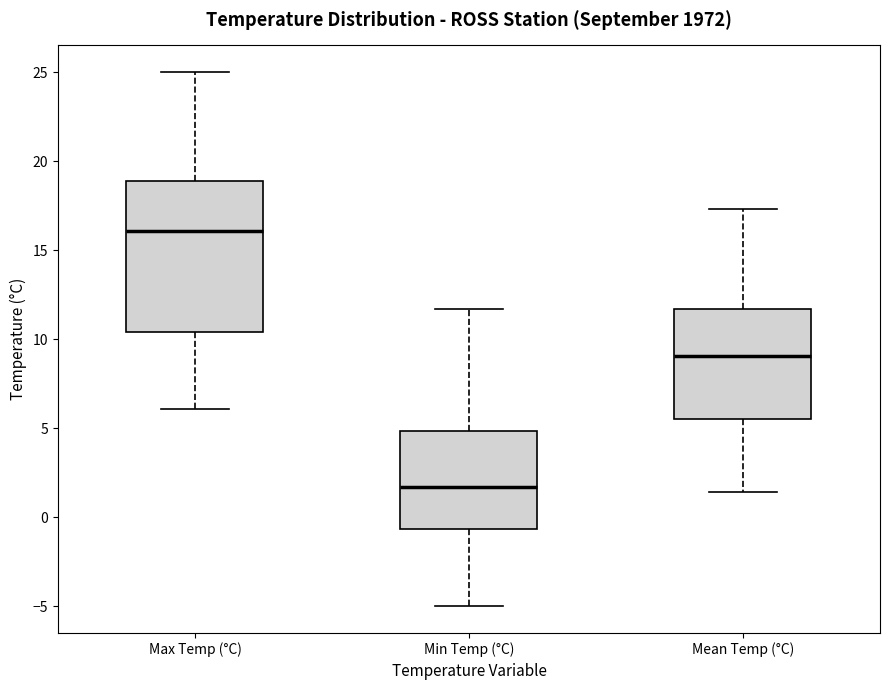

Which box is the tallest, from its lower edge to its upper edge?

Max Temp (°C)